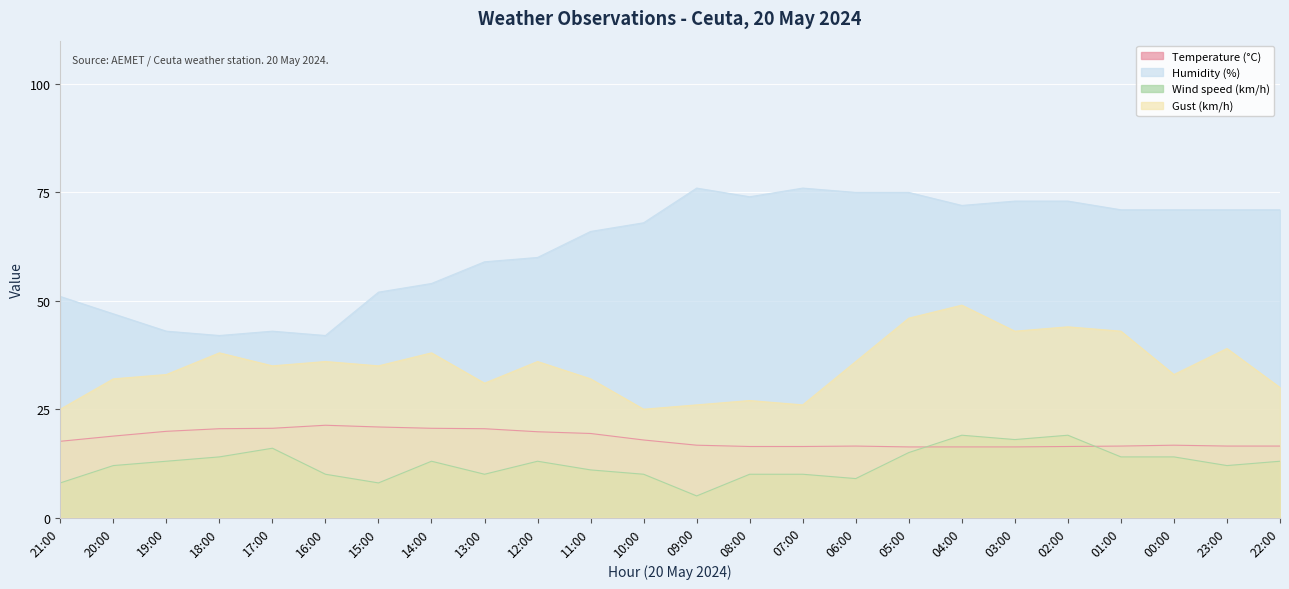

At which category does Gust (km/h) reach its first local valley?

17:00